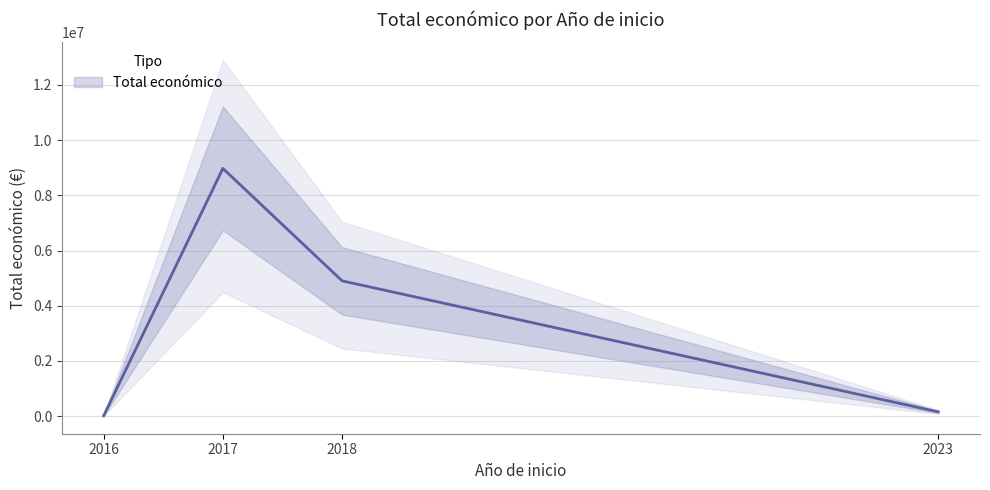

Does the chart have visible grid lines?

Yes